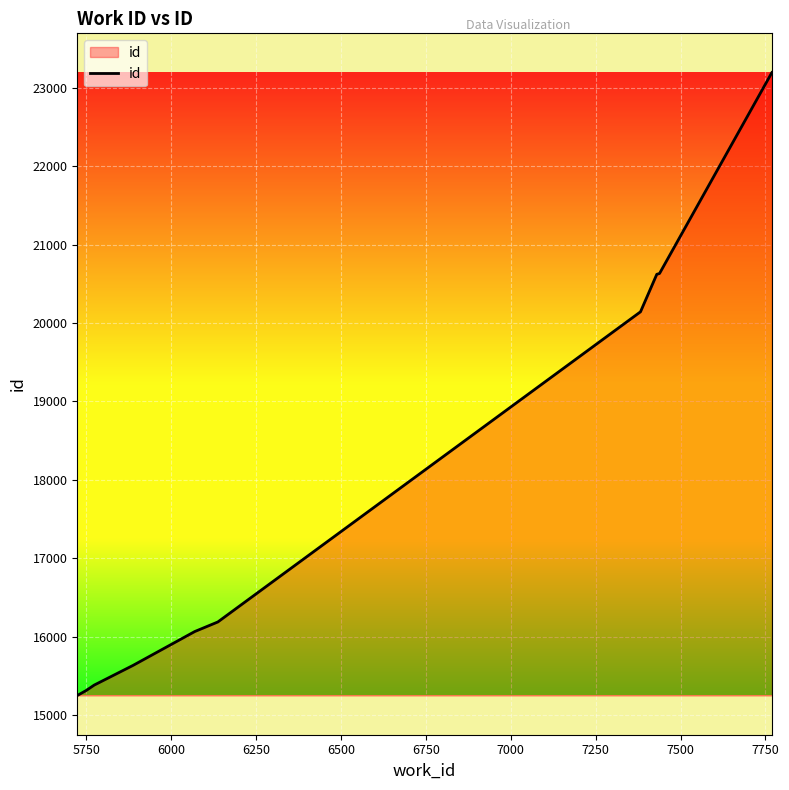

What is the average value?

17844